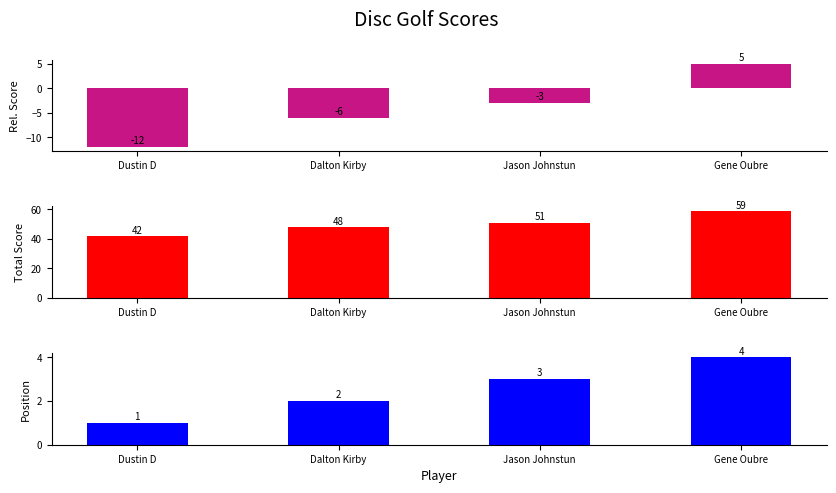

What is the sum of all event_relative_score values?

-16